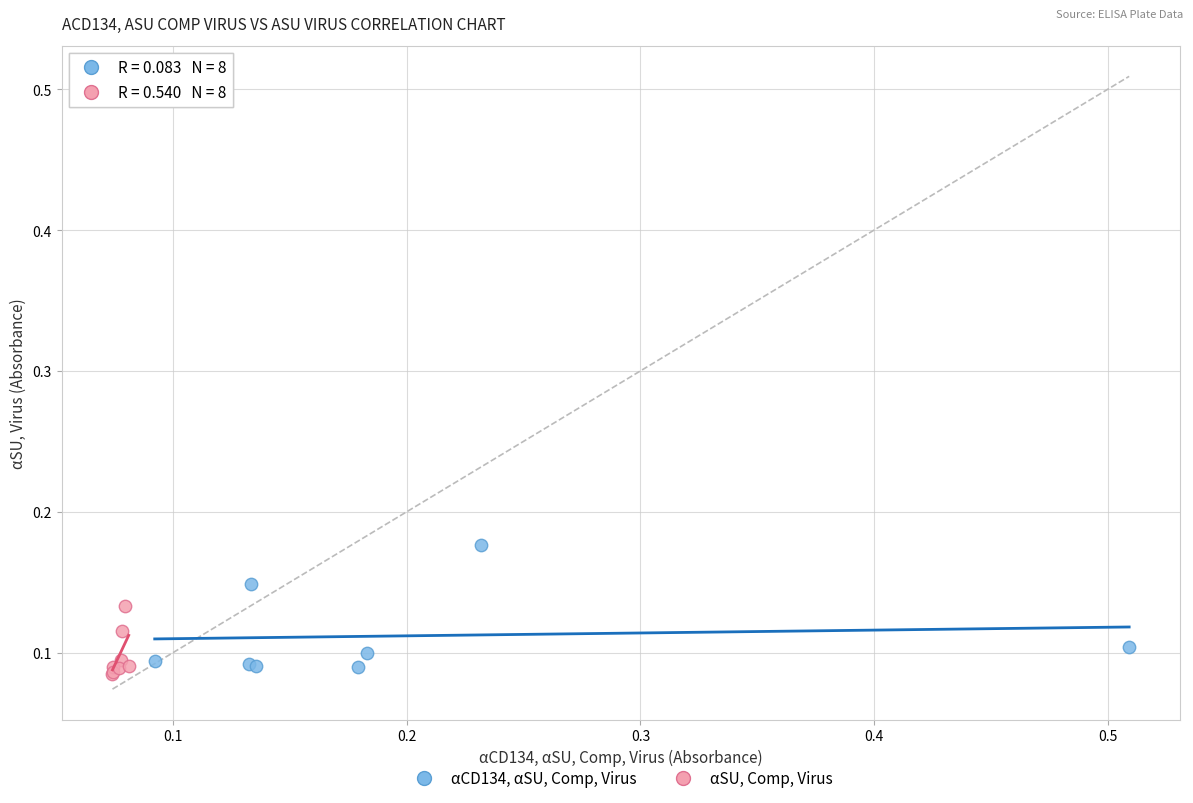

Which series reaches the maximum Y coordinate?

αCD134, αSU, Comp, Virus